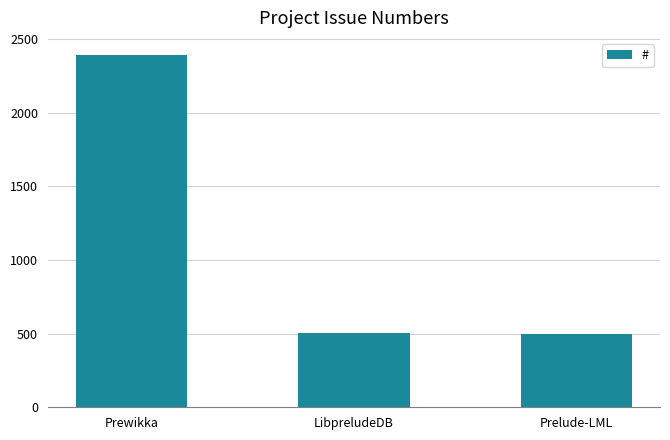

What is the sum of all values?

3388